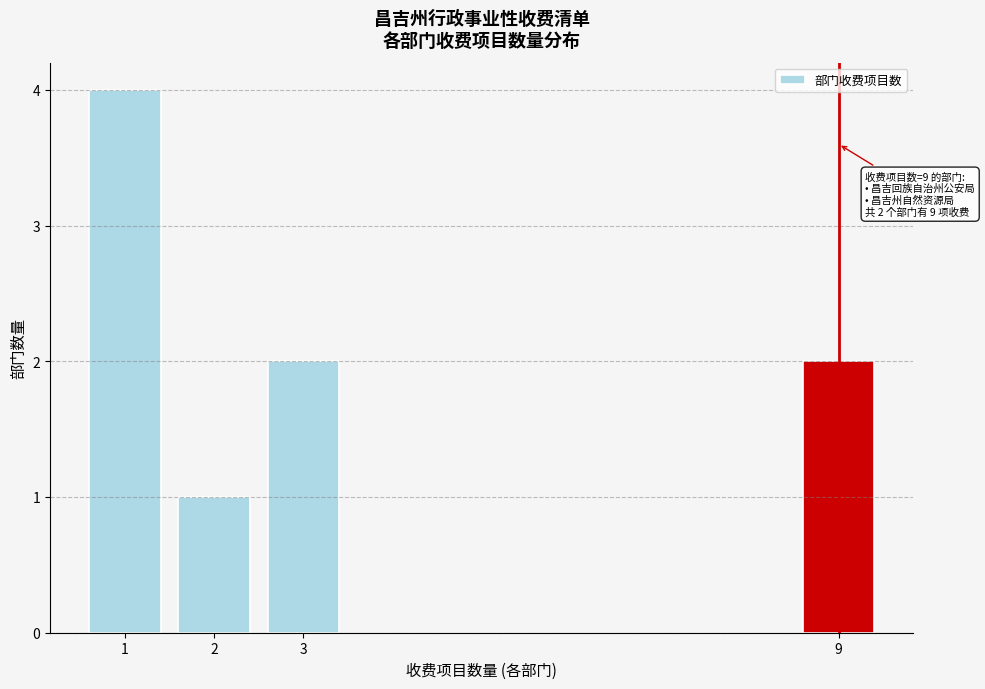

Reading left to right, list all the values displayed in this chart.

4	1	2	2